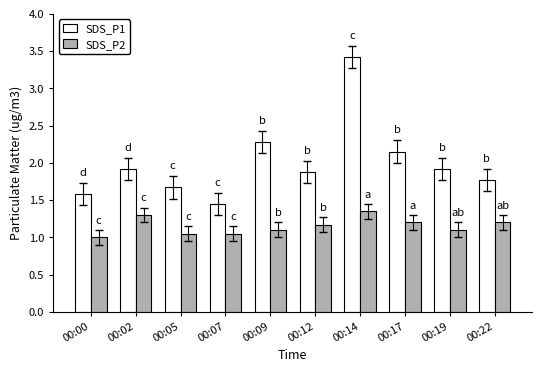

How many distinct data groups are displayed?

2